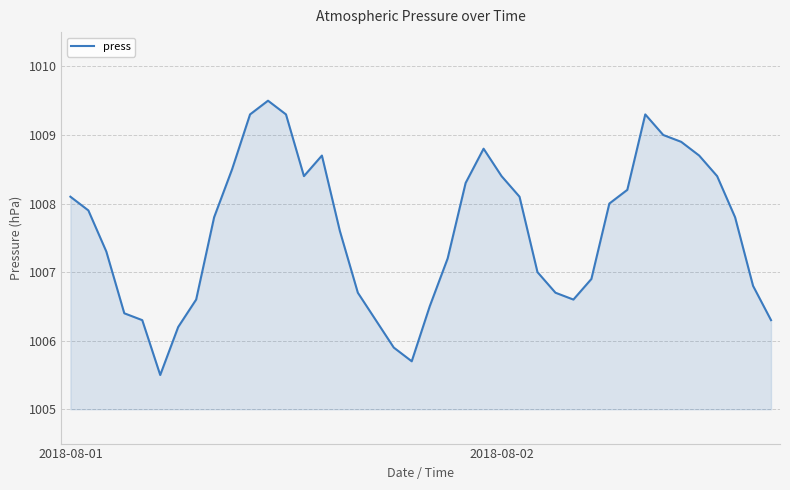

What is the difference between the maximum and minimum values?

4.0